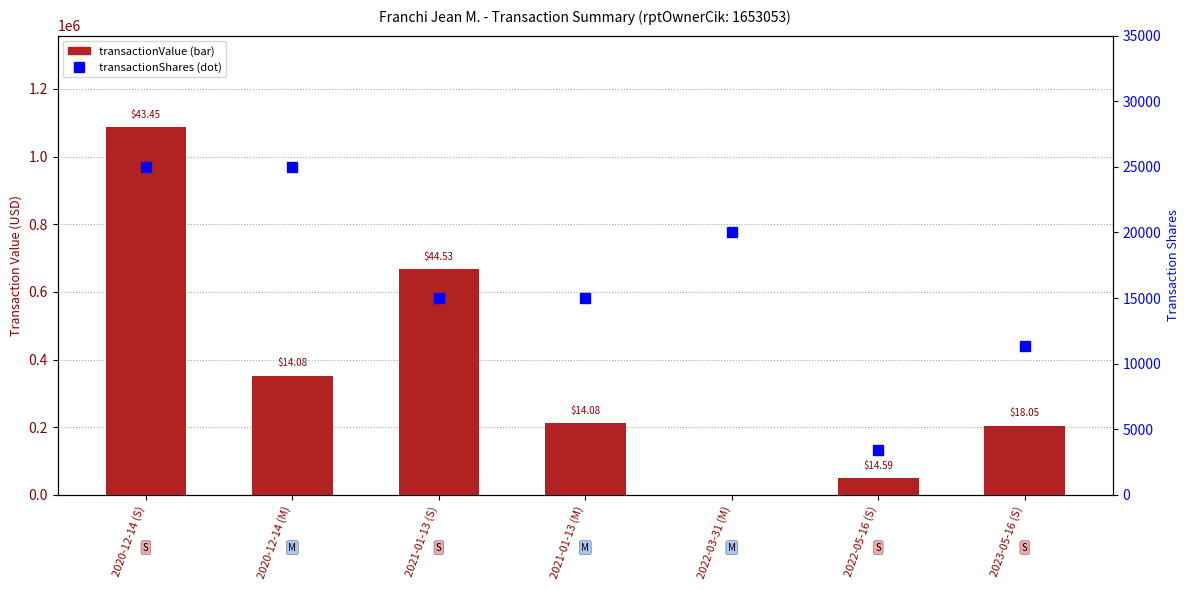

What position from the right is 2021-01-13 (M)?

4